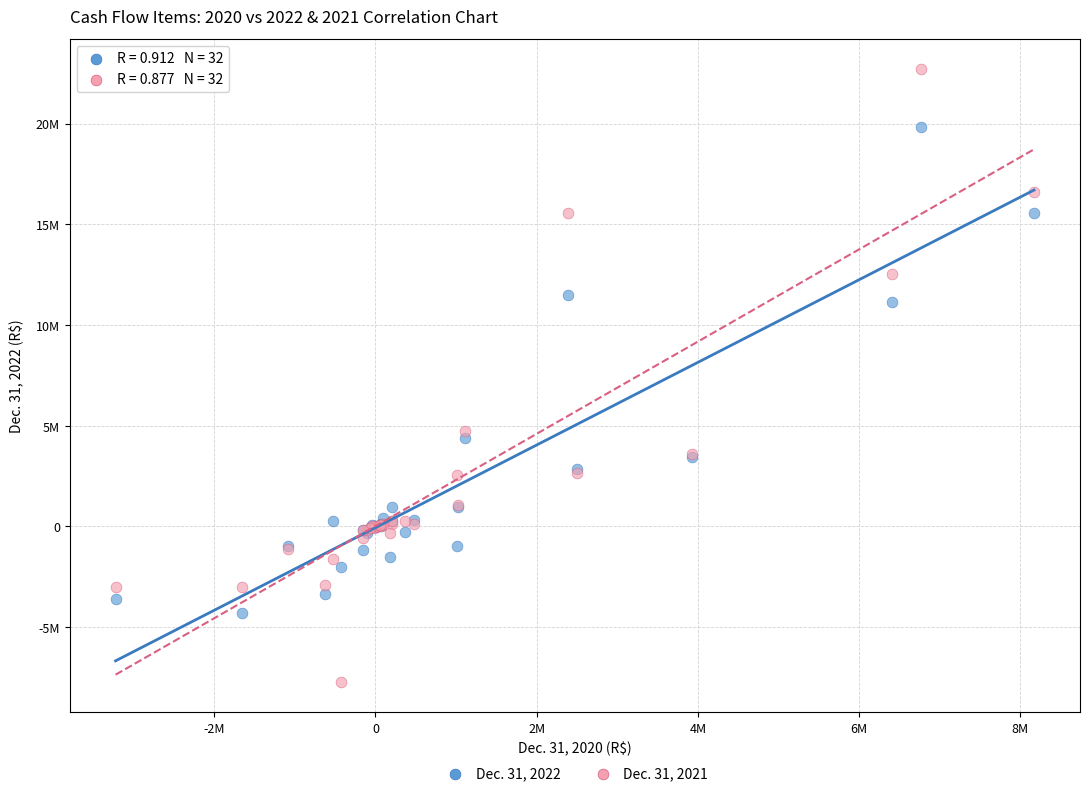

What are all the series names shown in the legend?

Dec. 31, 2022, Dec. 31, 2021